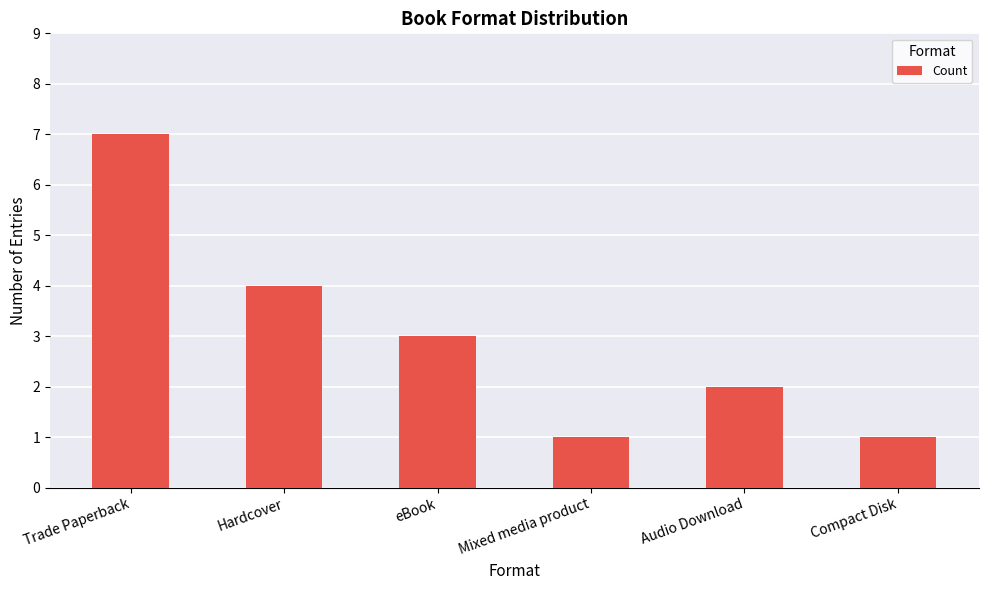

What is the sum of all values?

18